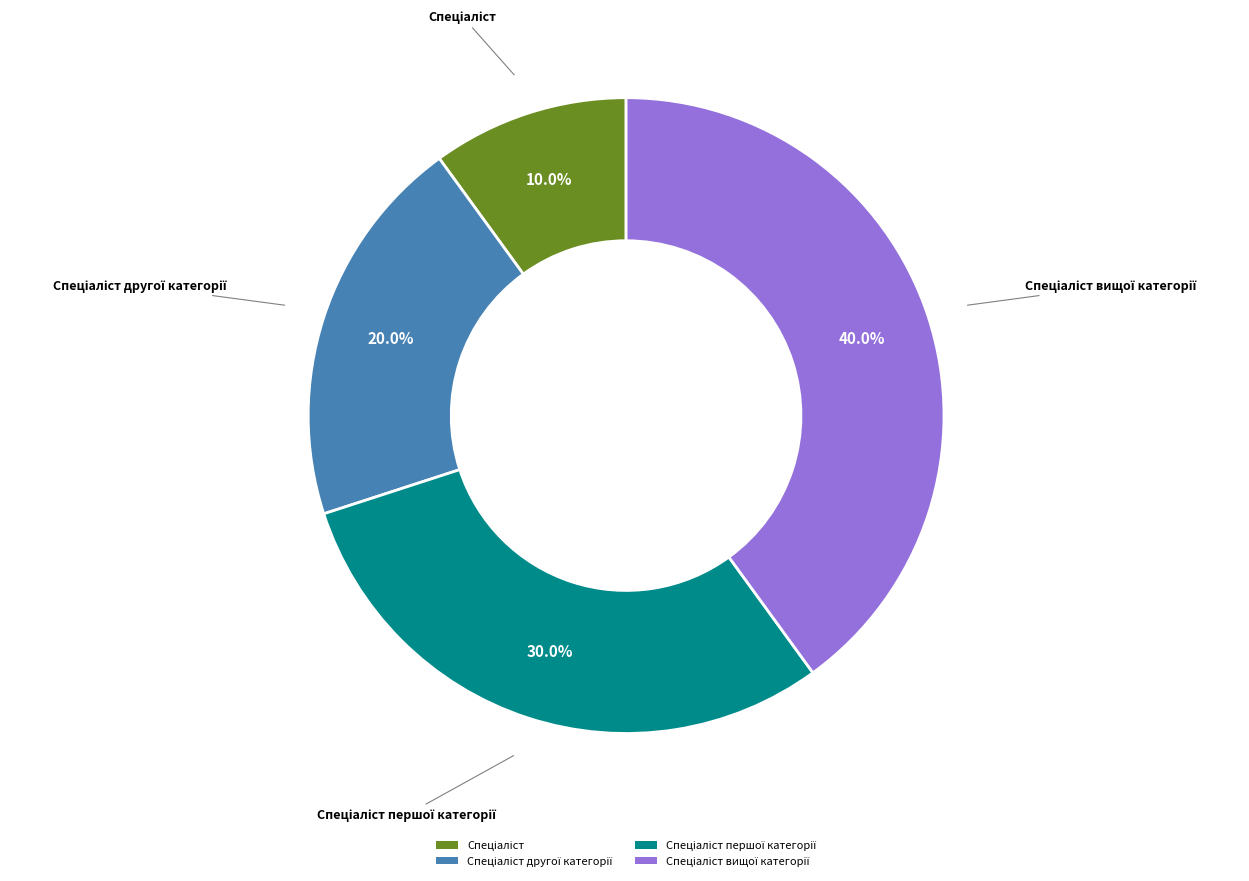

Is there any slice that represents more than half of the pie?

No